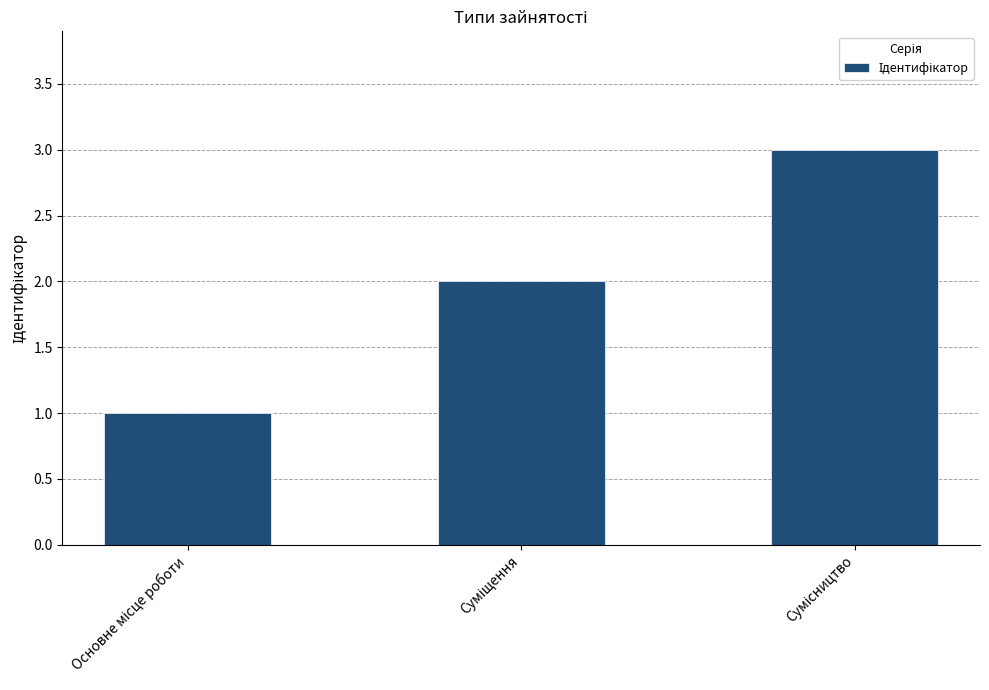

What is the maximum value shown in the chart?

3